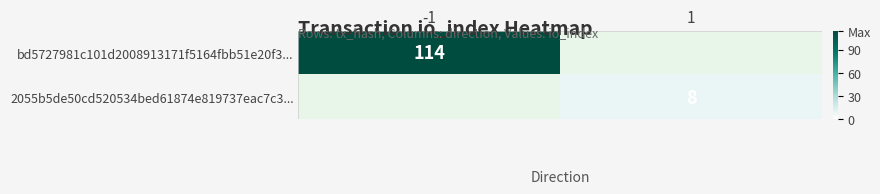

At how many categories does at least one series exceed 106?

1